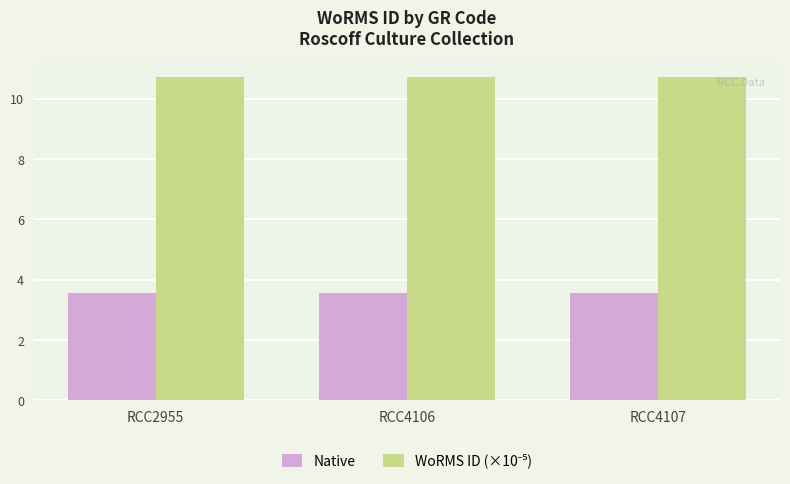

What is the sum of all Native values?

10.7